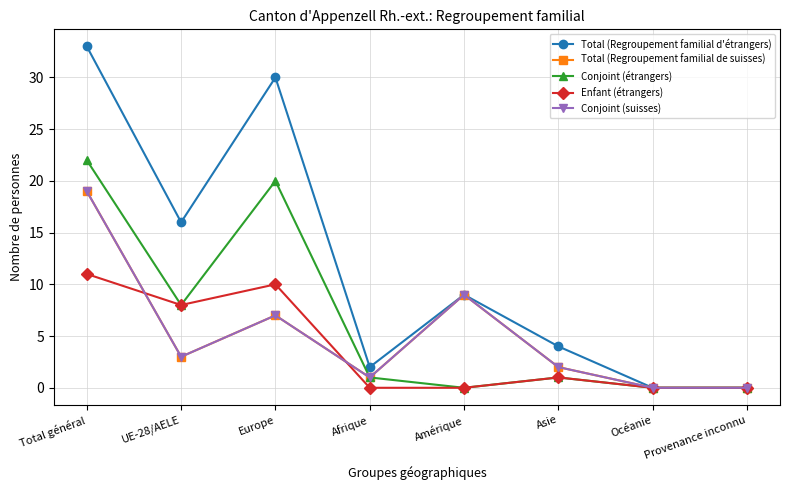

List the series in order of their peak value, lowest first.

Enfant (étrangers), Total (Regroupement familial de suisses), Conjoint (suisses), Conjoint (étrangers), Total (Regroupement familial d'étrangers)